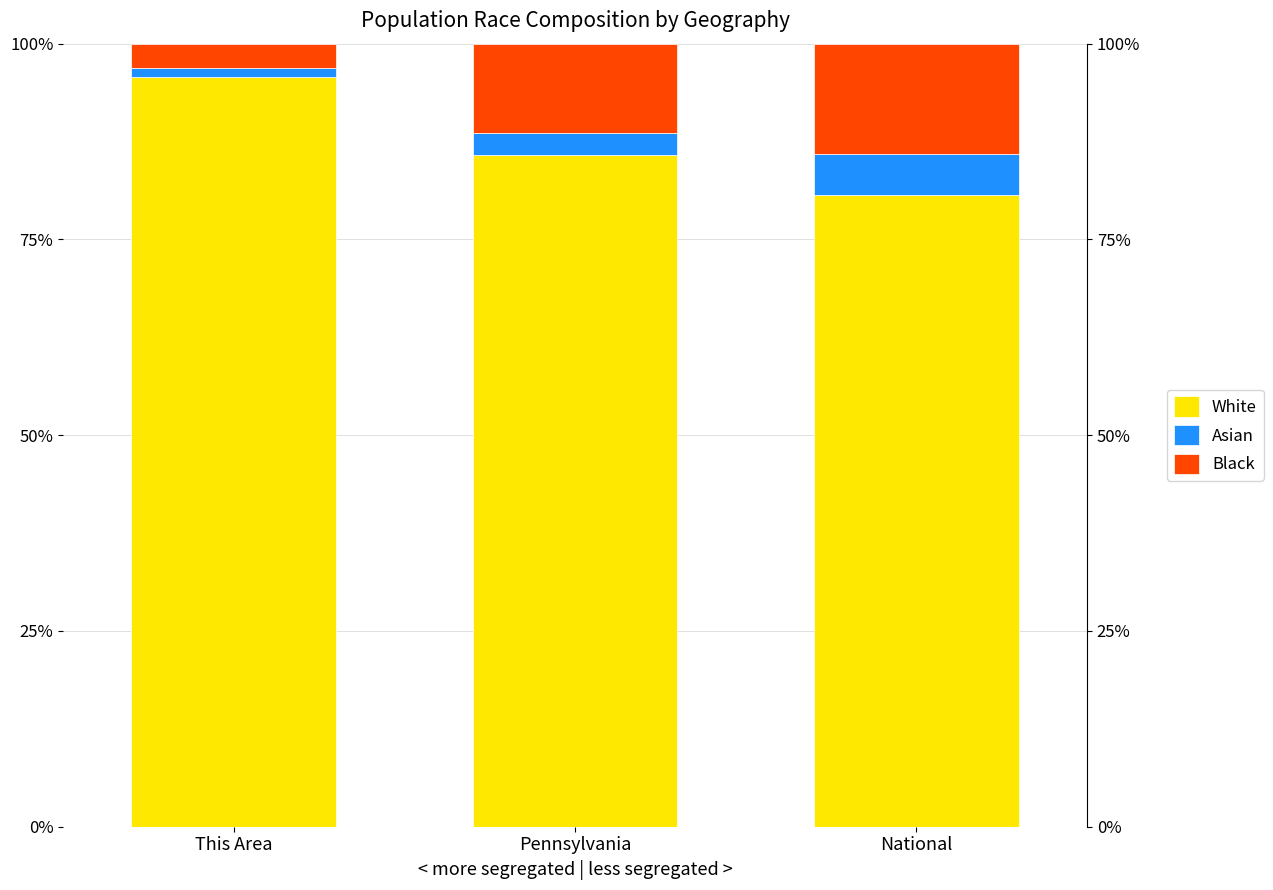

What is the maximum value for Black?

14.0